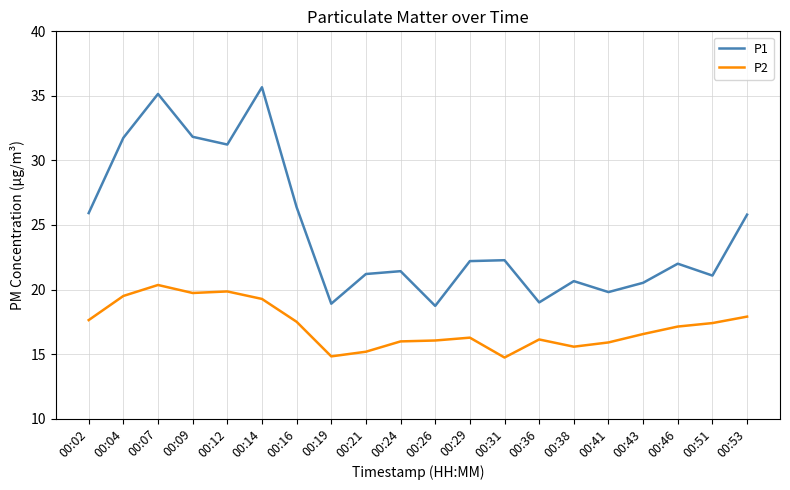

Count the number of categories in the chart.

20